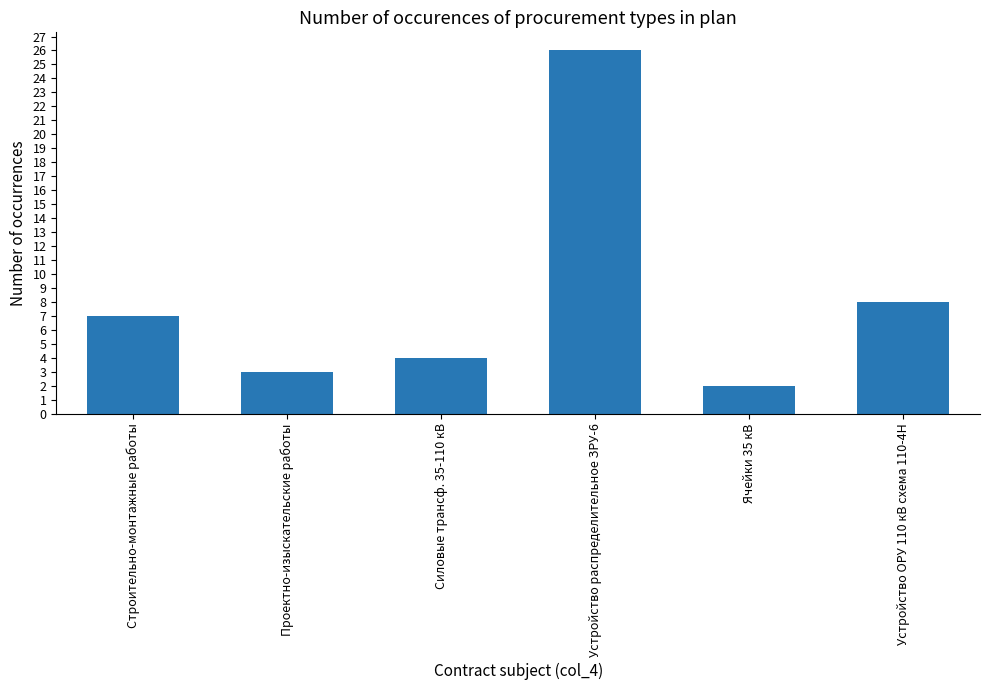

What is the change in value from Ячейки 35 кВ to Устройство ОРУ 110 кВ схема 110-4Н?

+6